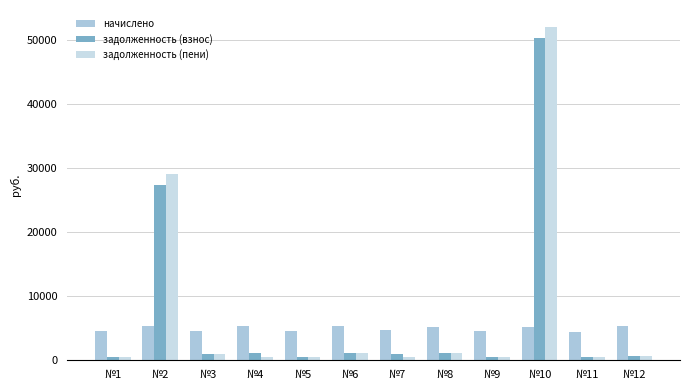

What is the greatest value displayed?

52078.1